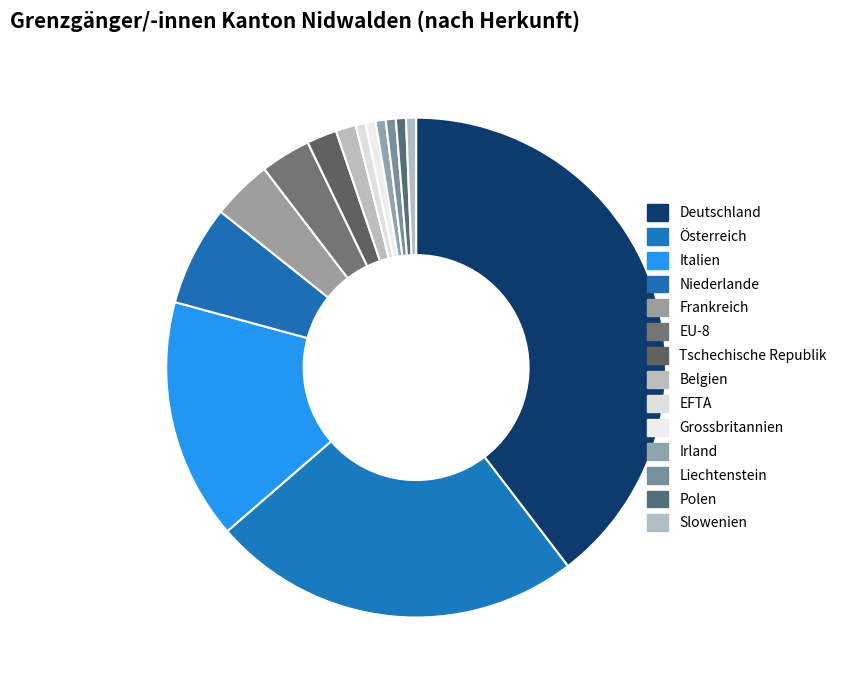

Which slice is the largest?

Deutschland